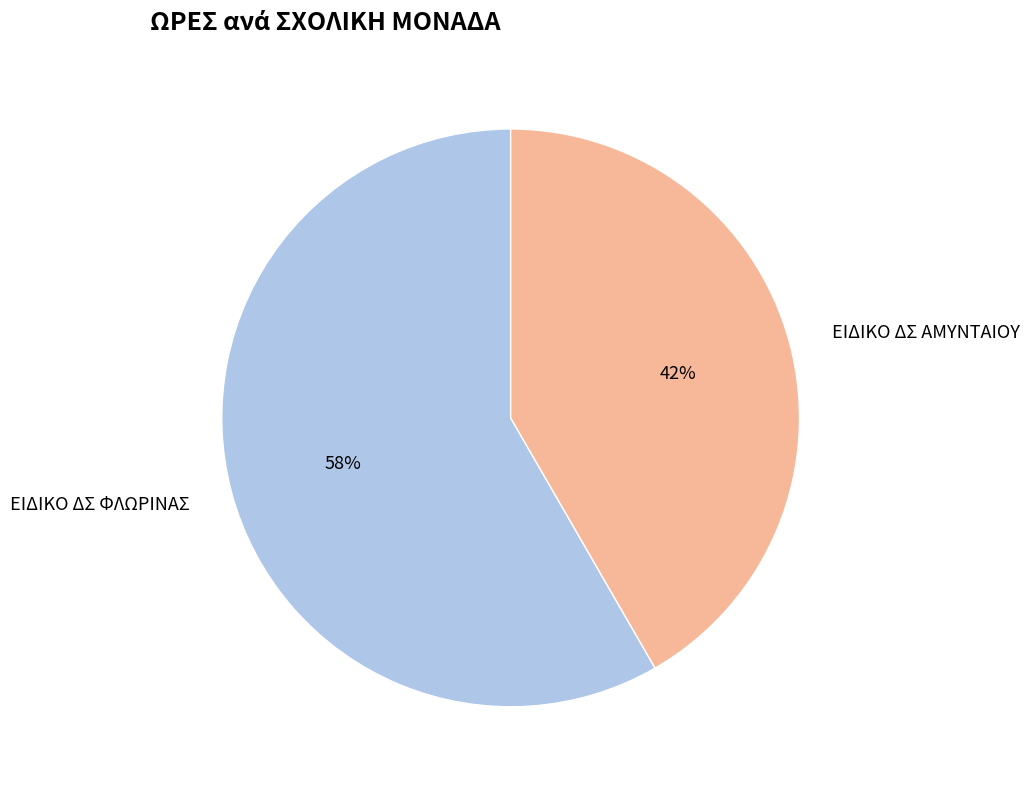

To the nearest percent, what is the combined percentage of ΕΙΔΙΚΟ ΔΣ ΑΜΥΝΤΑΙΟΥ and ΕΙΔΙΚΟ ΔΣ ΦΛΩΡΙΝΑΣ?

100%